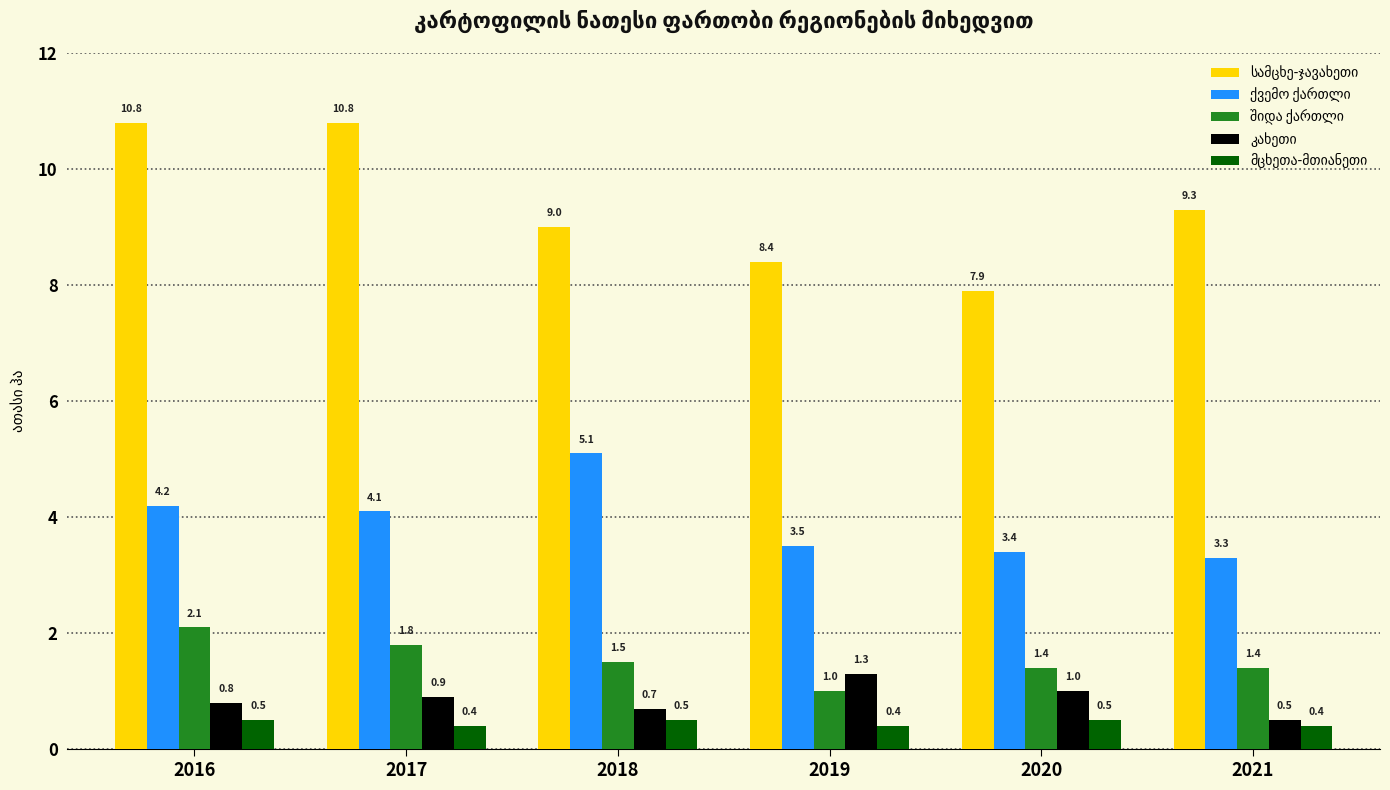

At which category is the sum across all series the highest?

2016